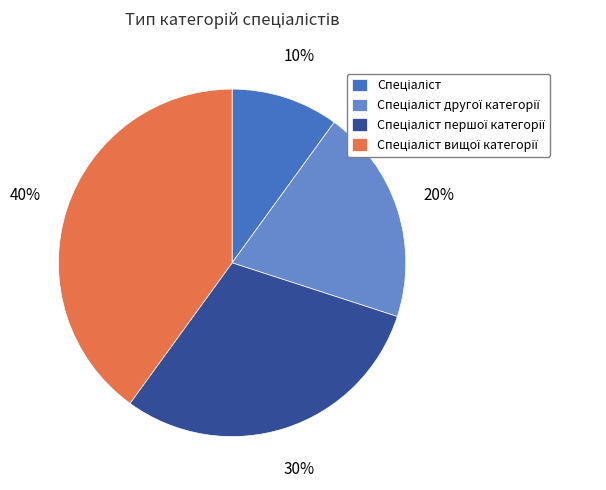

To the nearest percent, what is the average slice percentage?

25%